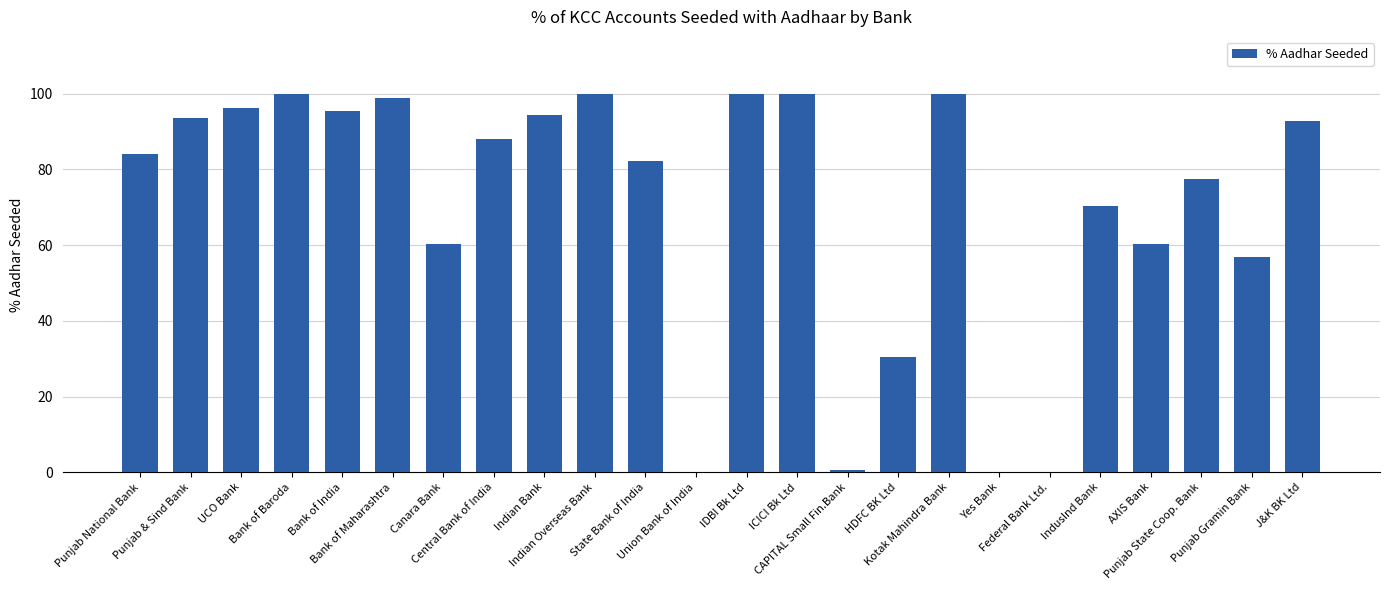

What is the sum of all values?

1682.0